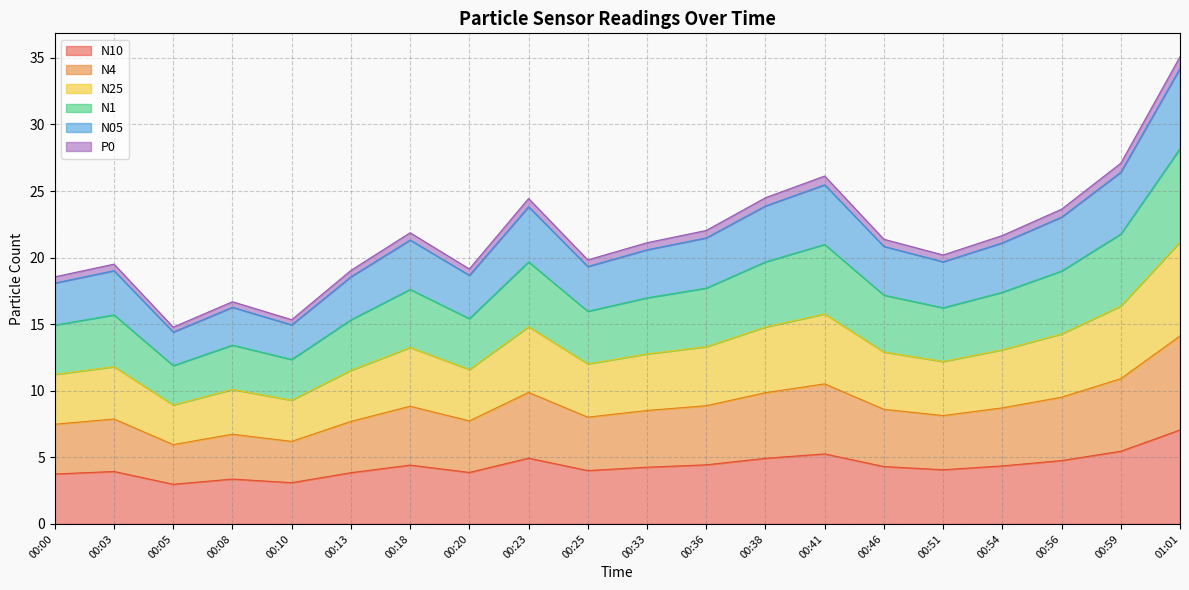

True or false: N25 has more than 1 points higher than both neighbors.

True